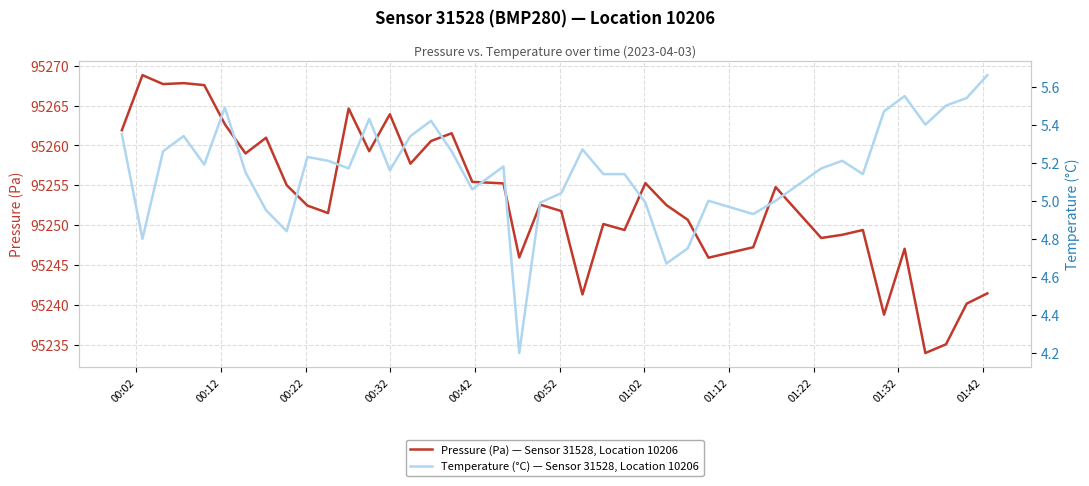

What position from the right is 00:32?

37